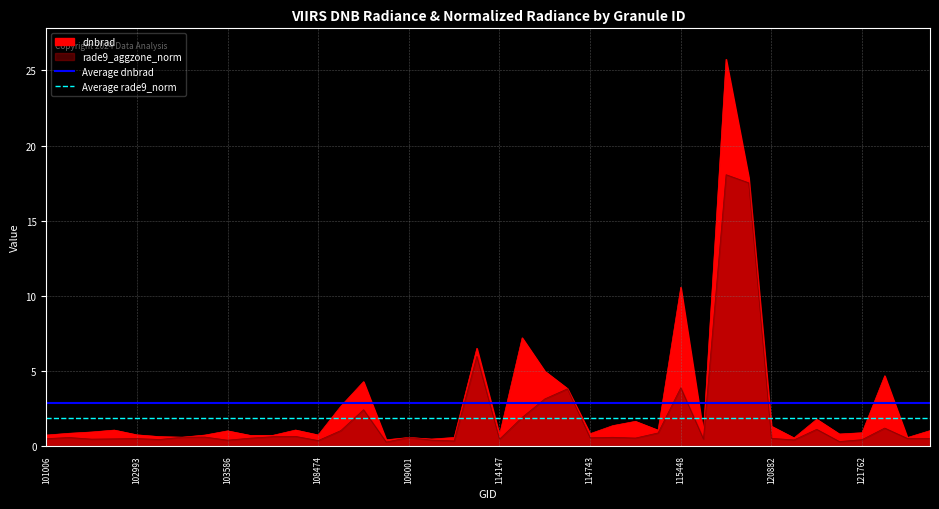

What is the value of the Average dnbrad point at the 2nd from the left?

2.8